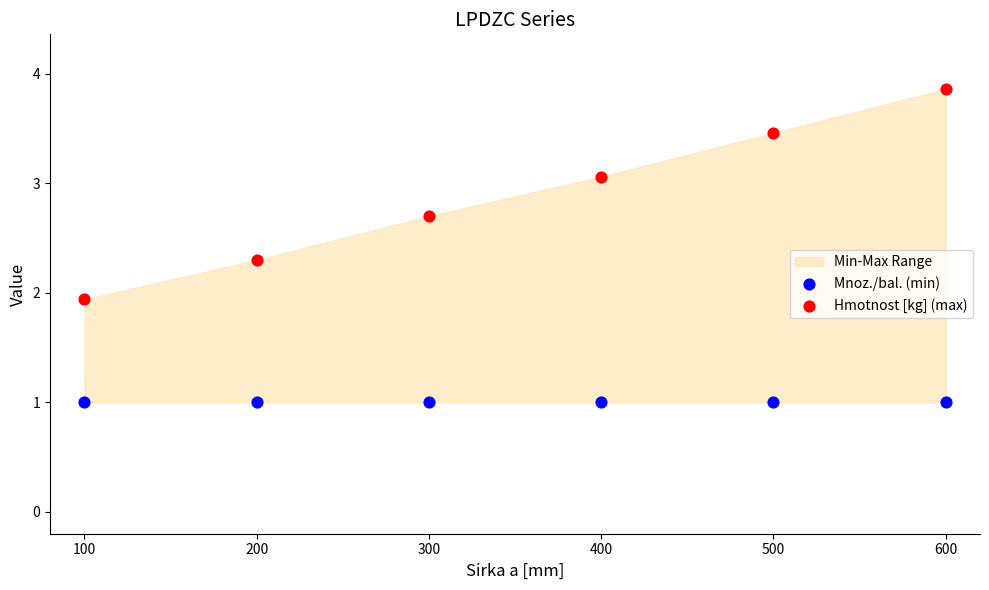

Which series reaches the minimum Y coordinate?

Mnoz./bal. (min)